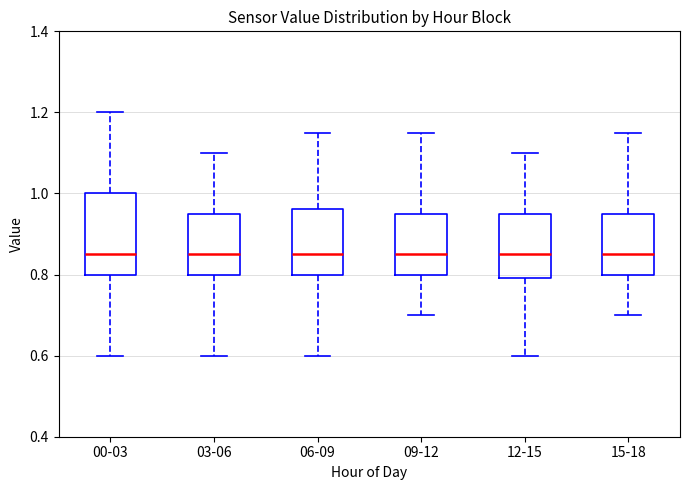

Which box is the tallest, from its lower edge to its upper edge?

00-03